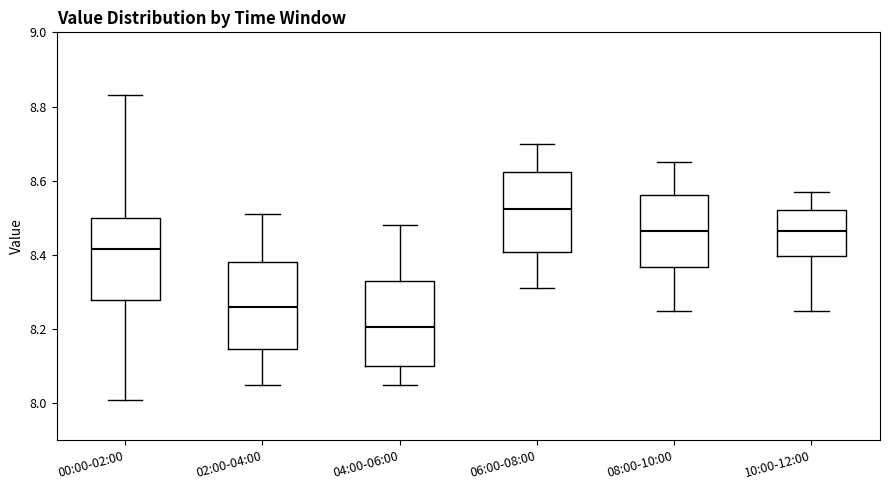

Which box has the lowest median line?

04:00-06:00